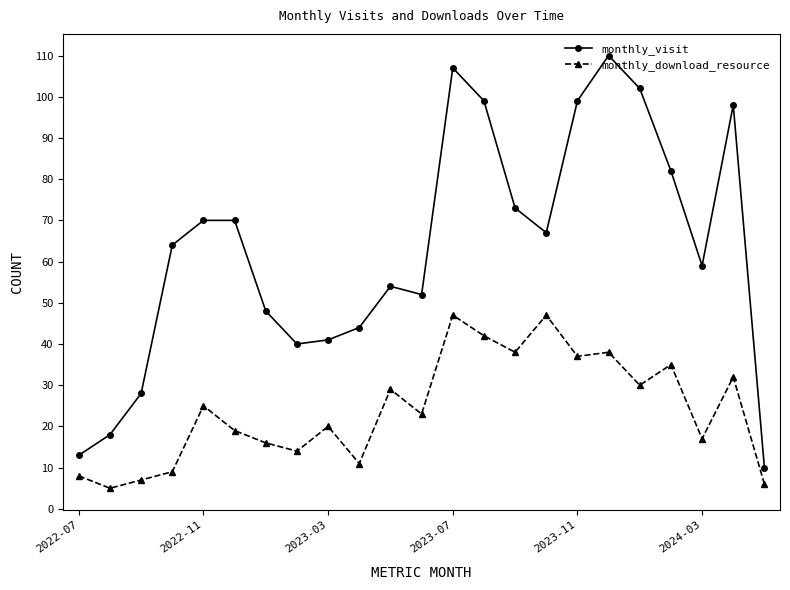

Rank the series by their average value, from highest to lowest.

monthly_visit, monthly_download_resource